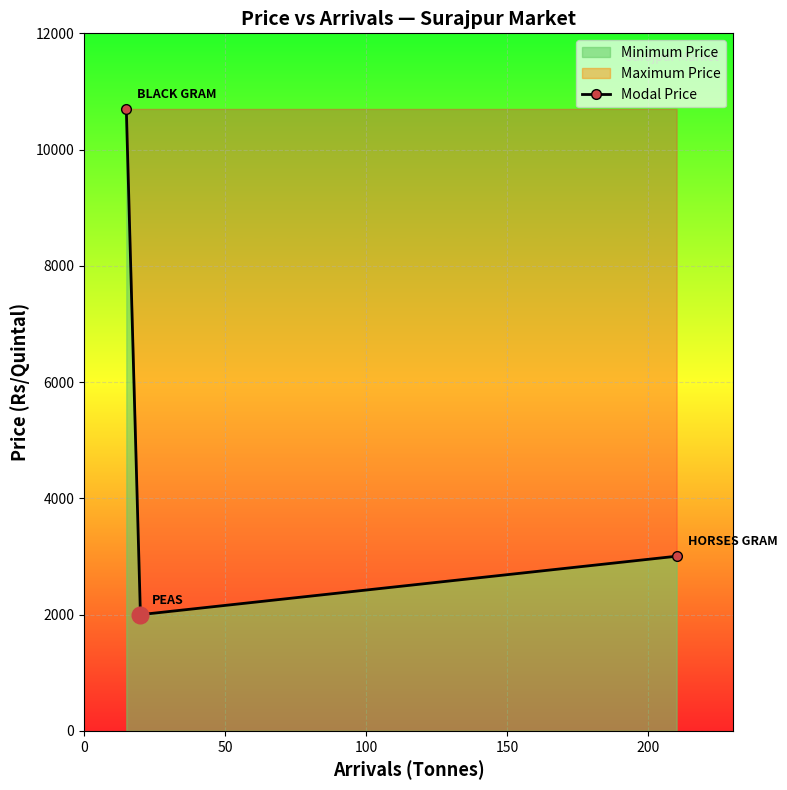

Reading left to right, extract all data points from this chart.

10700	2000	3005